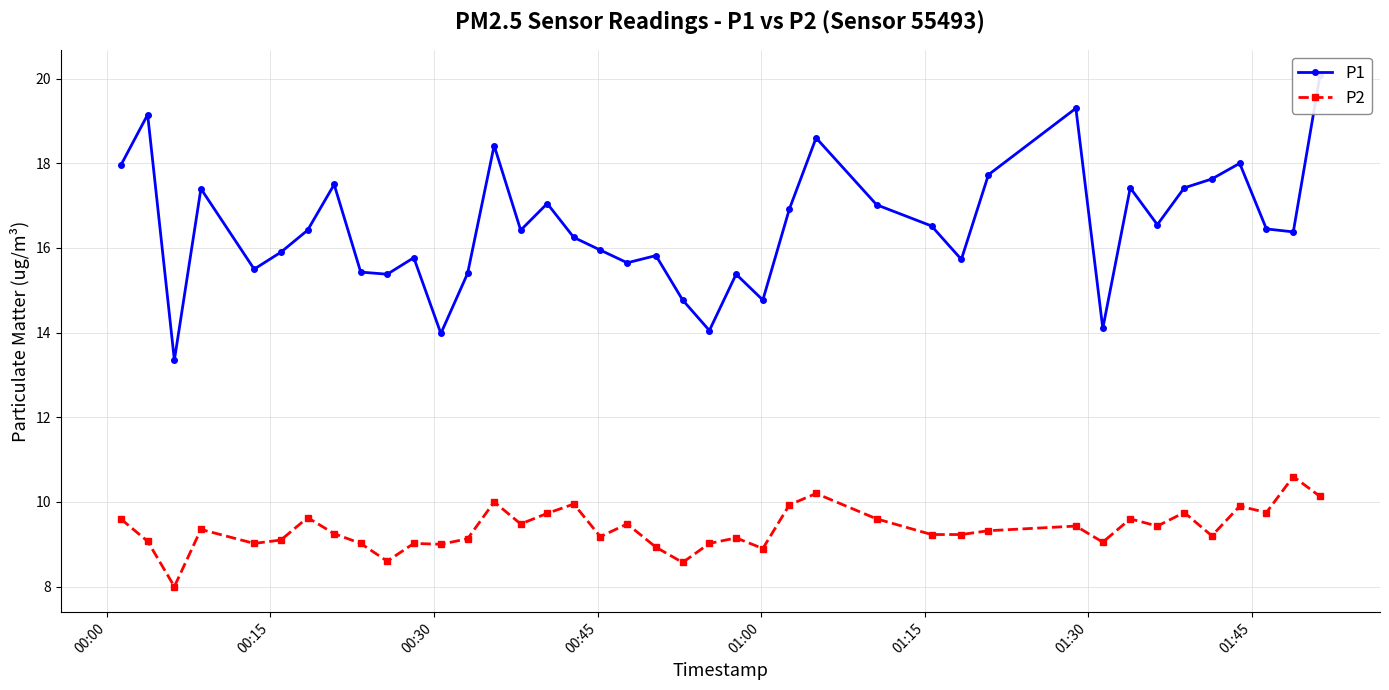

What is the maximum value for P2?

10.6